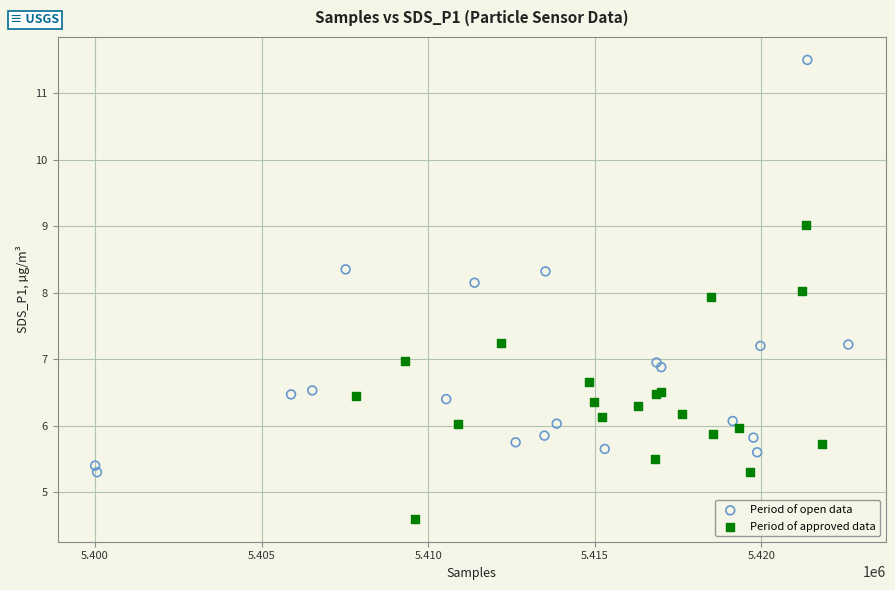

Which series reaches the minimum Y coordinate?

Period of approved data